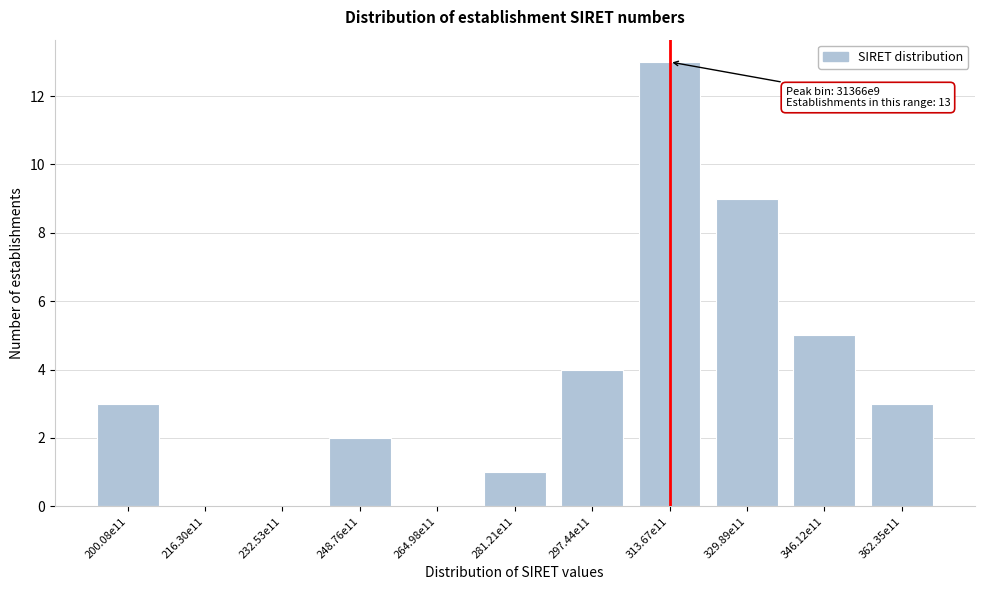

Reading right to left, transcribe all the data shown in this chart.

362.35e11=3	346.12e11=5	329.89e11=9	313.67e11=13	297.44e11=4	281.21e11=1	264.98e11=0	248.76e11=2	232.53e11=0	216.30e11=0	200.08e11=3